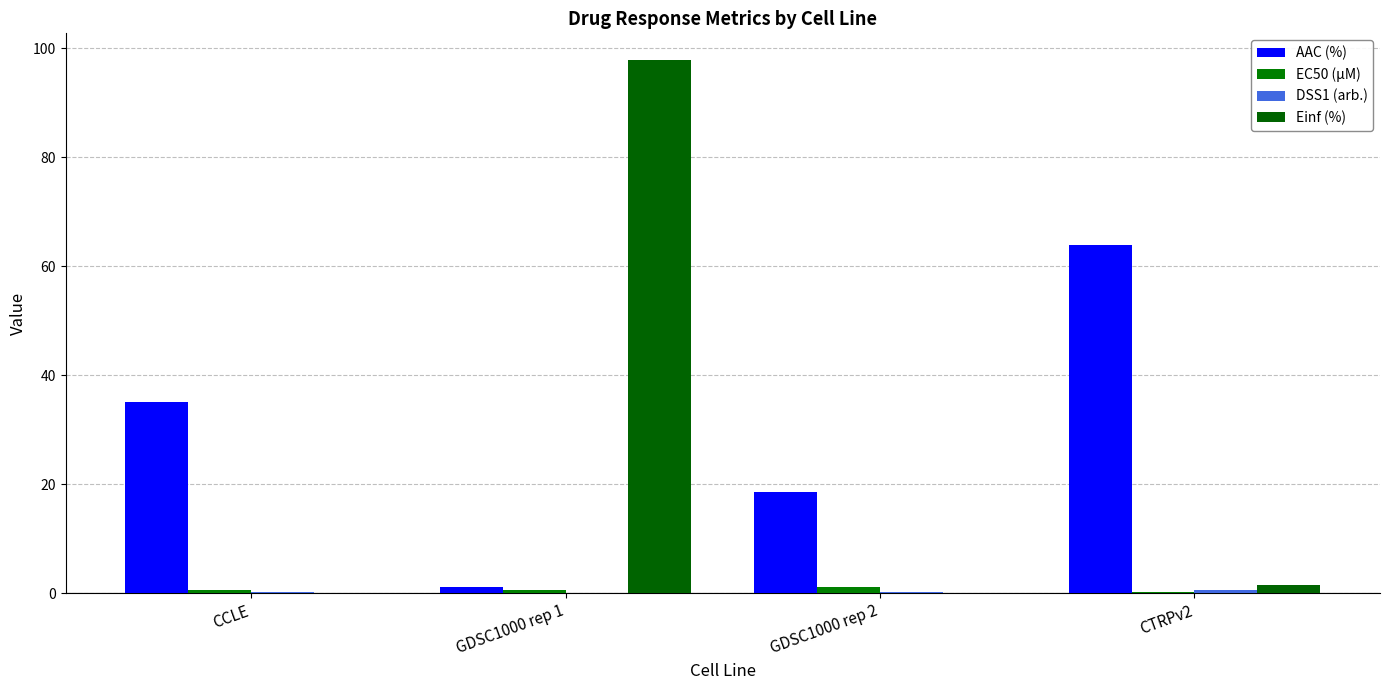

The AAC (%) series shows 18.3 at CTRPv2. True or false?

False